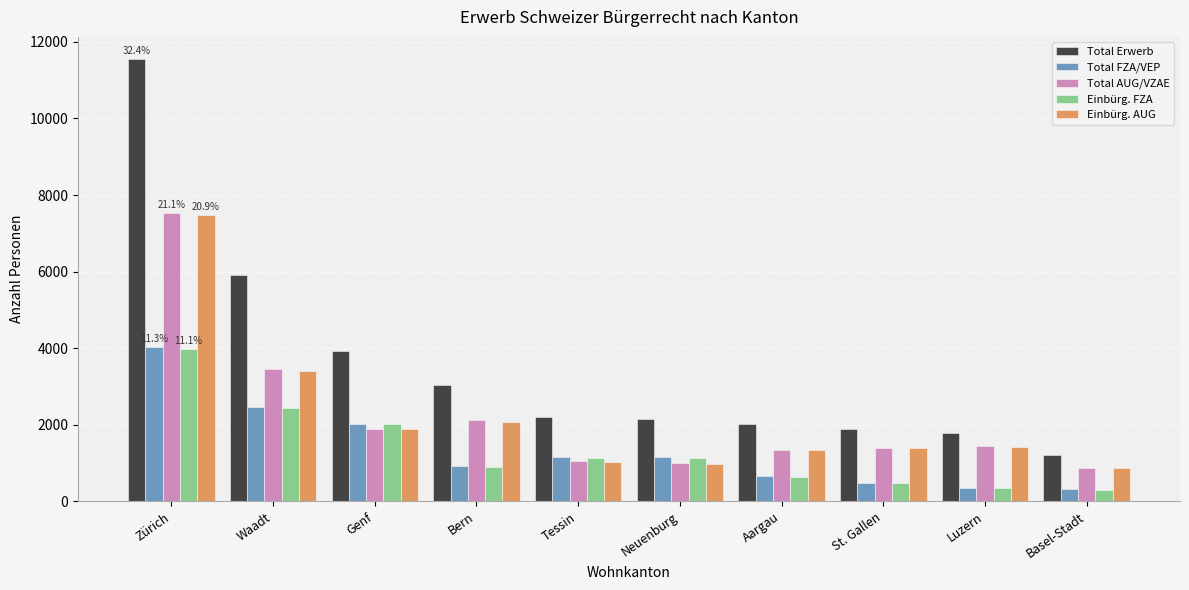

At which category does the chart reach its peak across all series?

Zürich